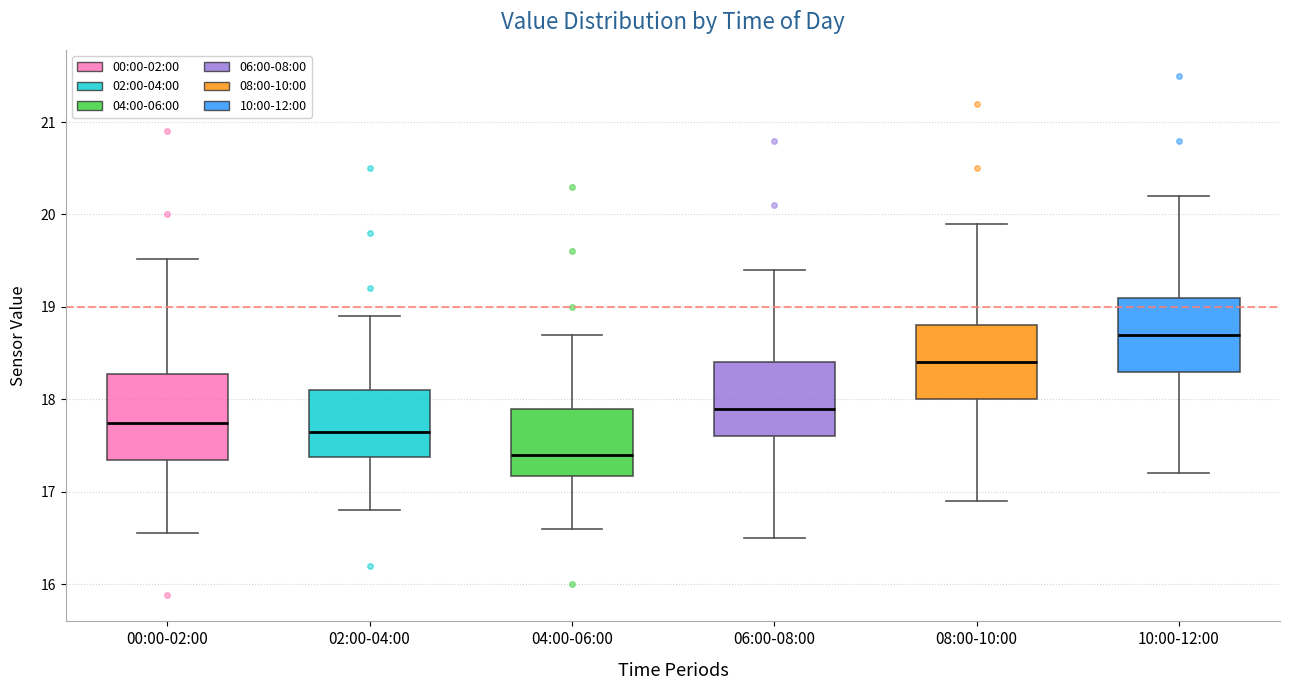

Reading left to right, transcribe this box plot: for each box, give where its median line is, the range the box spans, and where its two whiskers end, as read against the y-axis. The values are not printed on the chart, so give them approximately, as read against the axis.

00:00-02:00: median 17.8, box 17.3 to 18.3, whiskers 16.6 to 19.5
02:00-04:00: median 17.7, box 17.4 to 18.1, whiskers 16.8 to 18.9
04:00-06:00: median 17.4, box 17.2 to 17.9, whiskers 16.6 to 18.7
06:00-08:00: median 17.9, box 17.6 to 18.4, whiskers 16.5 to 19.4
08:00-10:00: median 18.4, box 18.0 to 18.8, whiskers 16.9 to 19.9
10:00-12:00: median 18.7, box 18.3 to 19.1, whiskers 17.2 to 20.2